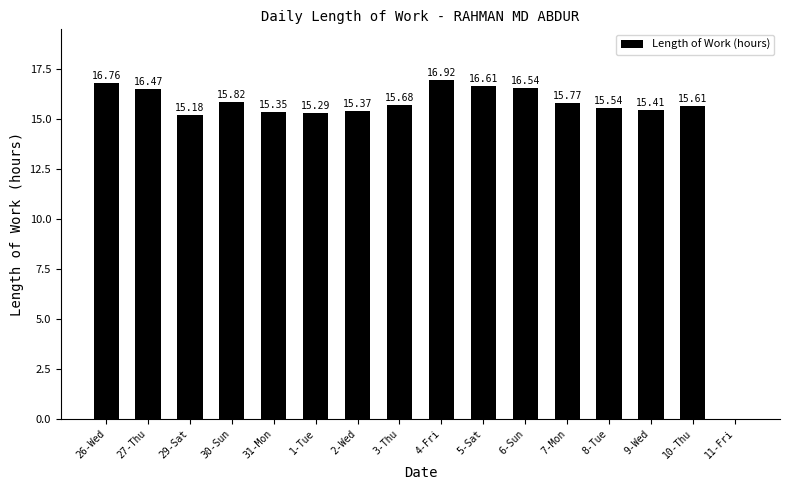

What is the sum of all values?

238.3